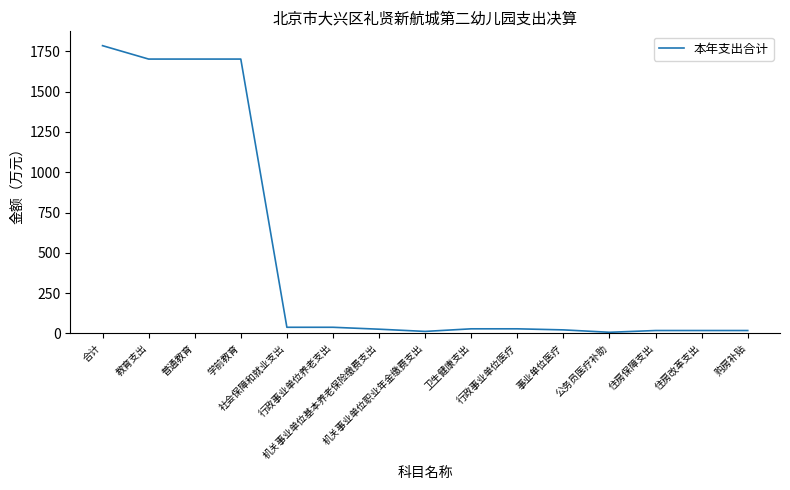

What position from the left is 普通教育?

3